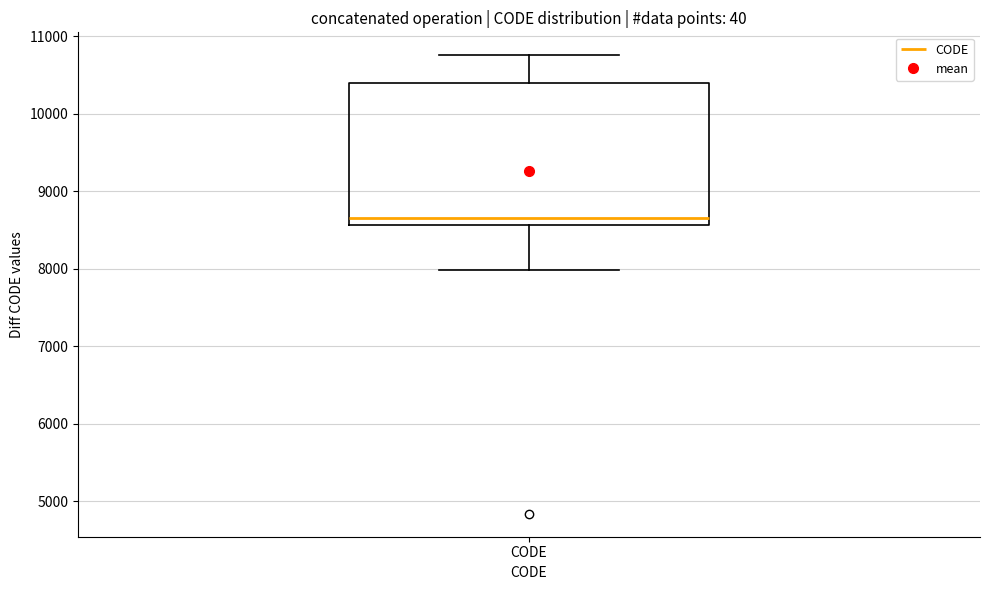

Transcribe this box plot: give where the median line is, the range the box spans, and where the two whiskers end, as read against the y-axis. The values are not printed on the chart, so give them approximately, as read against the axis.

median 8700, box 8600 to 10400, whiskers 8000 to 10800